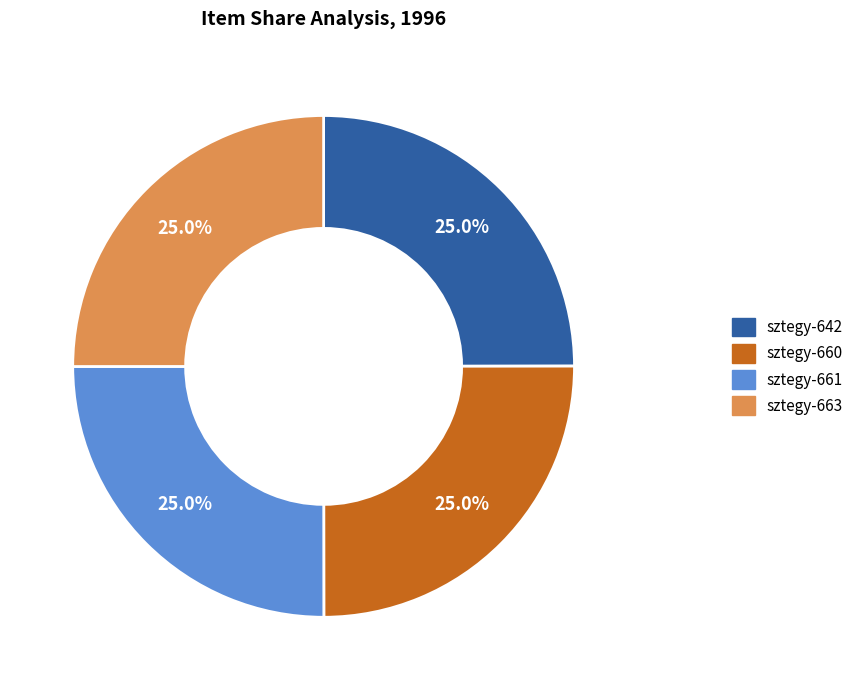

Is there a majority slice in this chart?

No